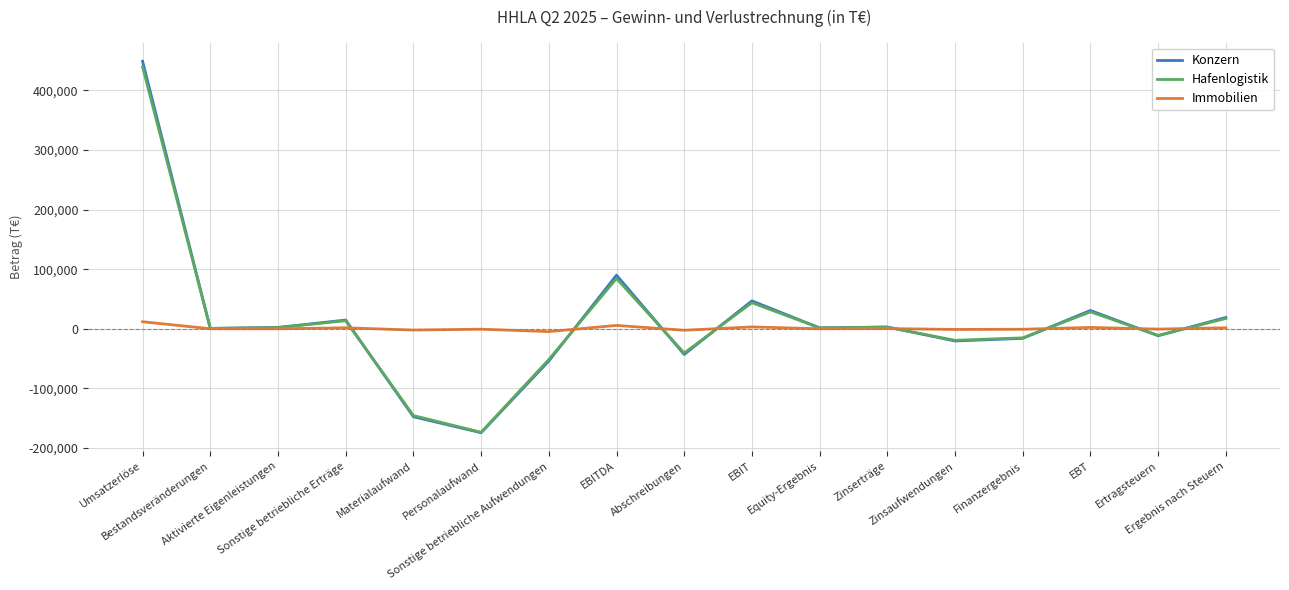

Where is Hafenlogistik nearest to the value 132840?

EBITDA